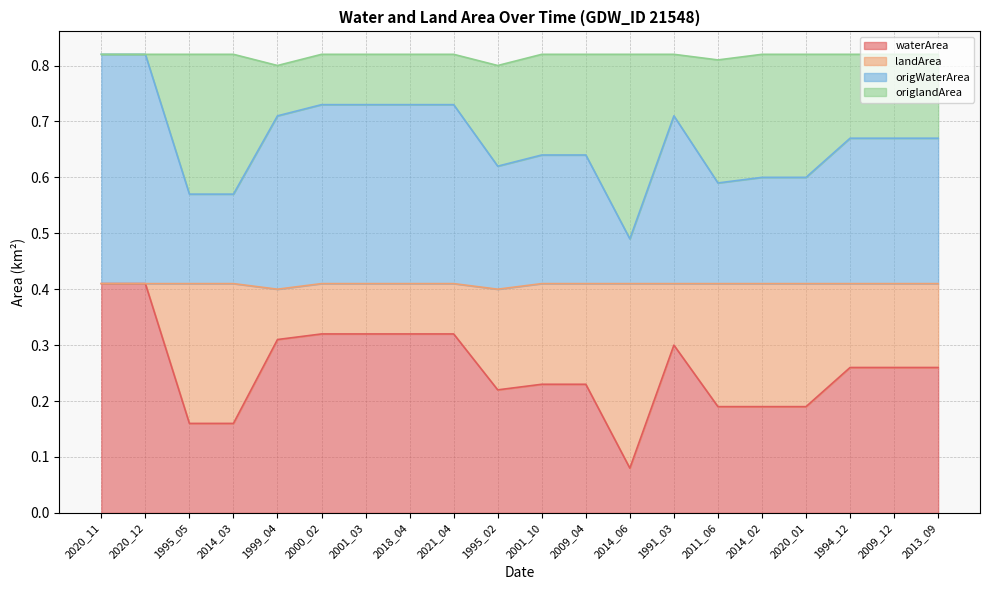

Does the chart have visible grid lines?

Yes